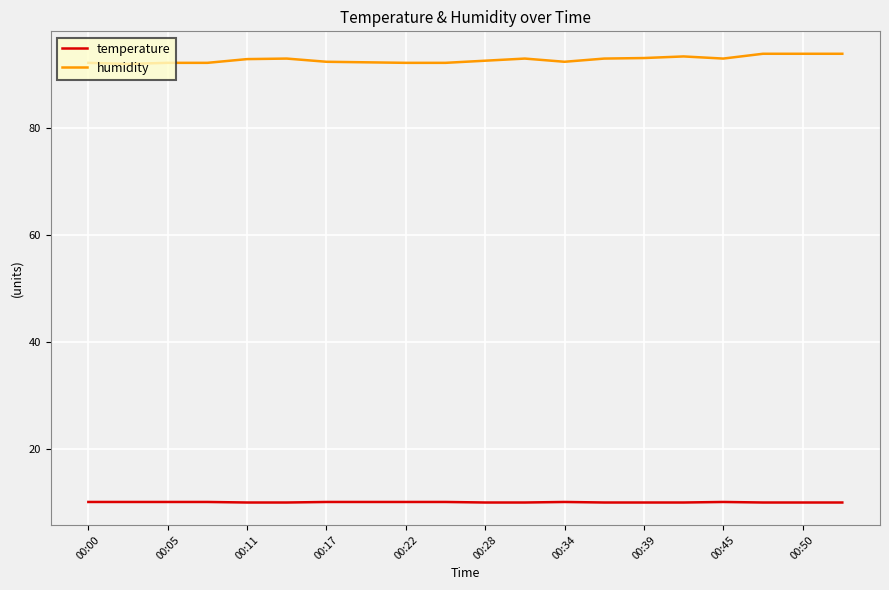

Which series has the largest total across all categories?

humidity